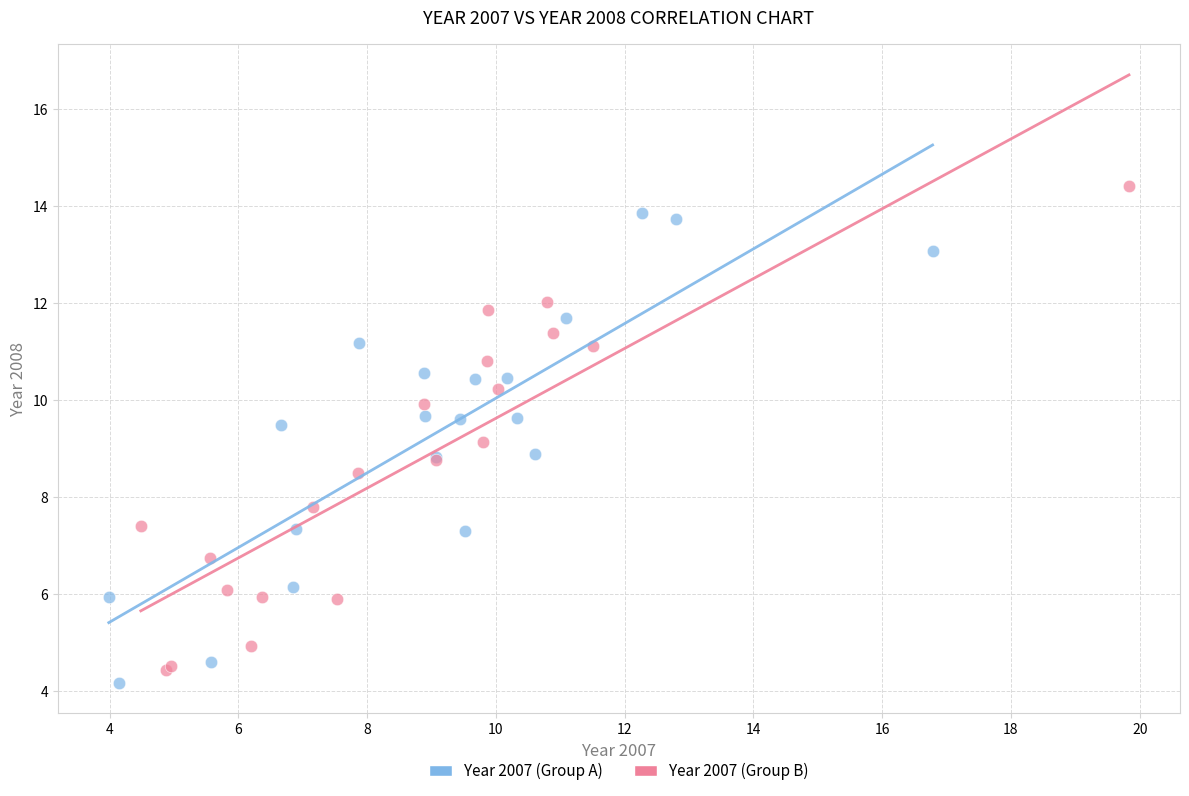

What are all the series names shown in the legend?

Year 2007 (Group A), Year 2007 (Group B)